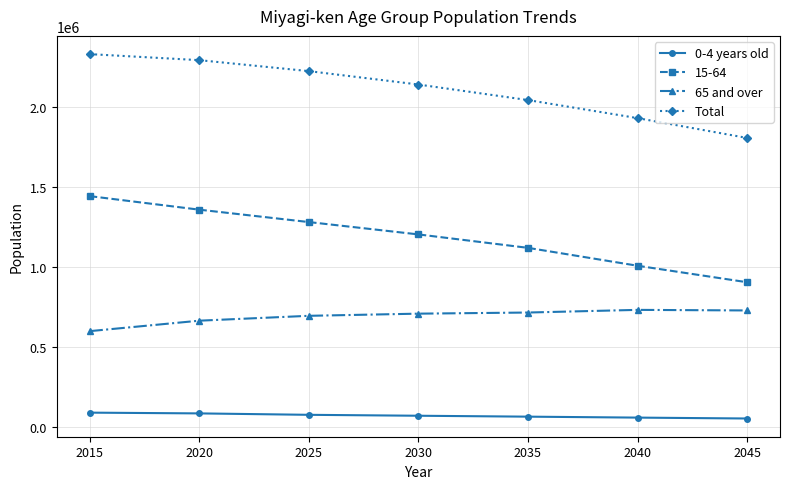

Which category has the highest value across all series?

2015